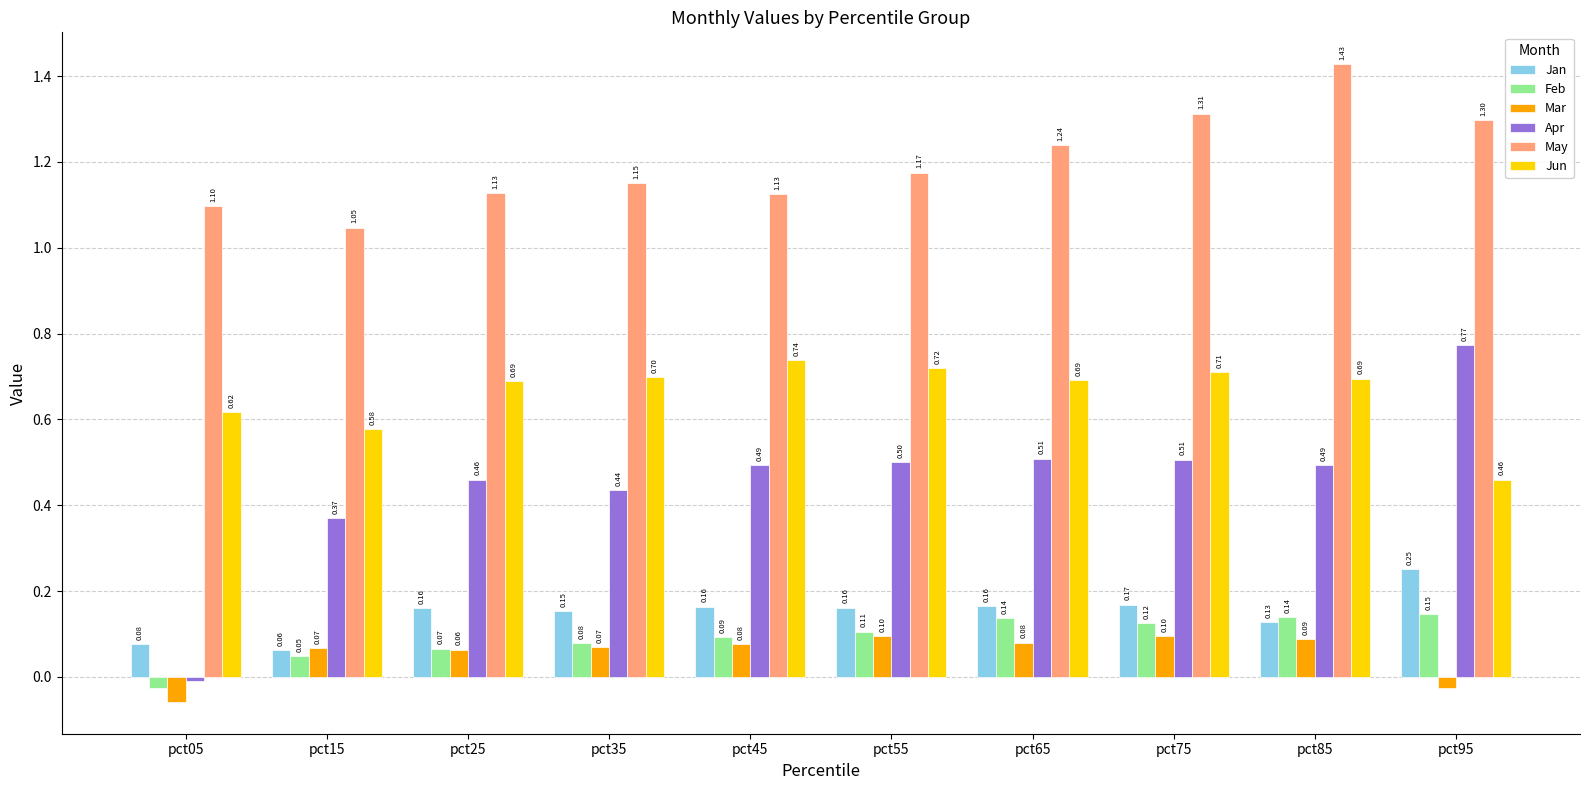

Which series has the largest range (max minus min)?

Apr